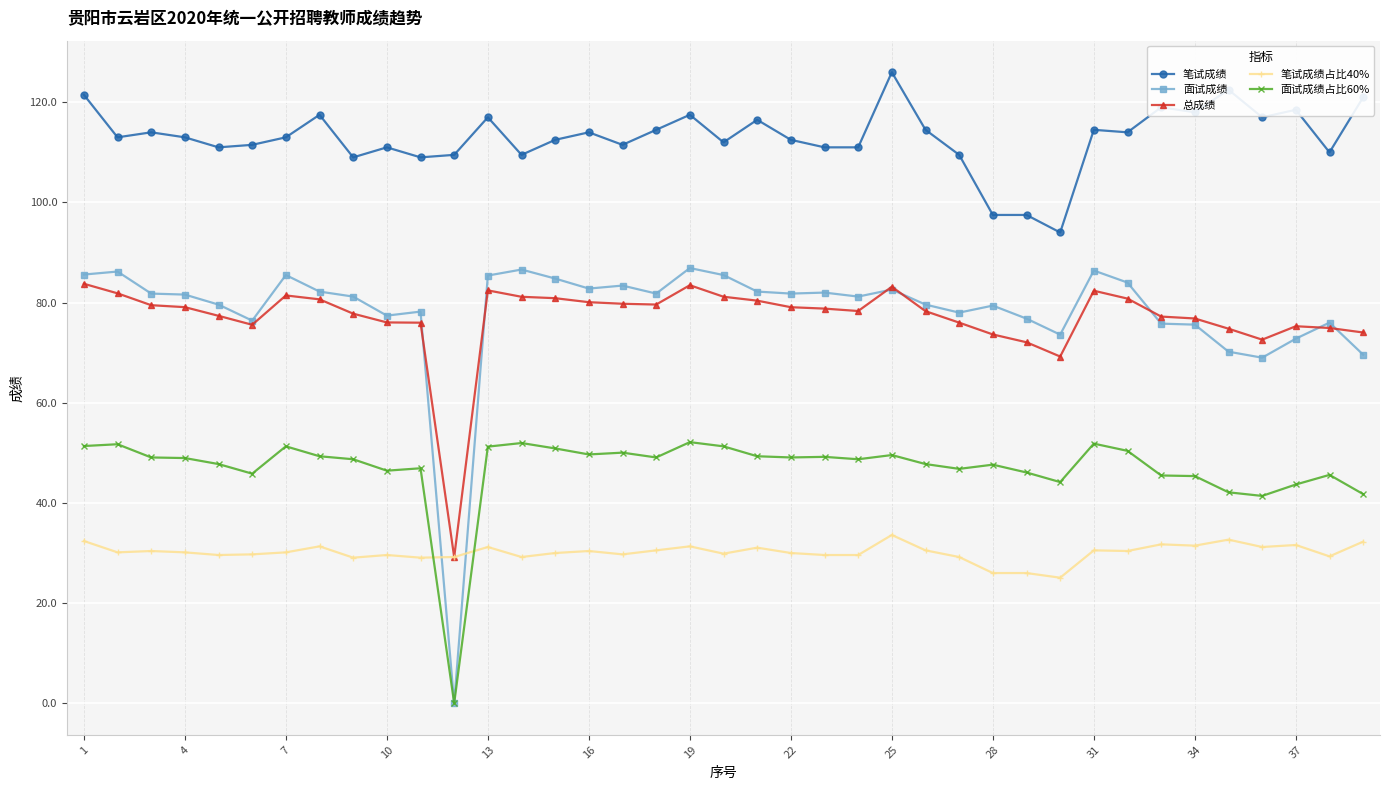

Which series has the largest range (max minus min)?

面试成绩